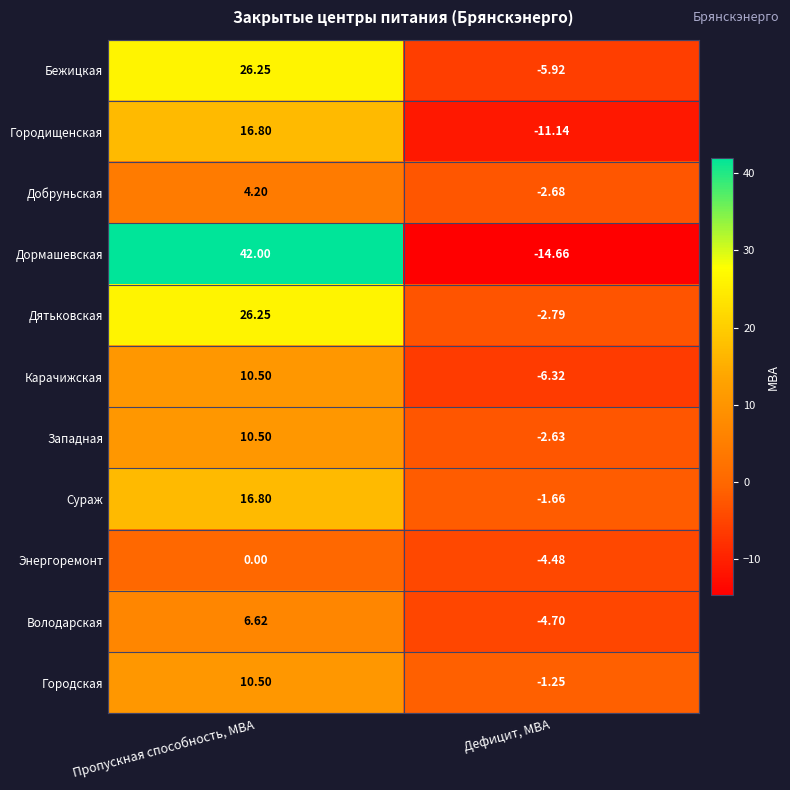

Which category has the lowest value in the Бежицкая series?

Дефицит, МВА